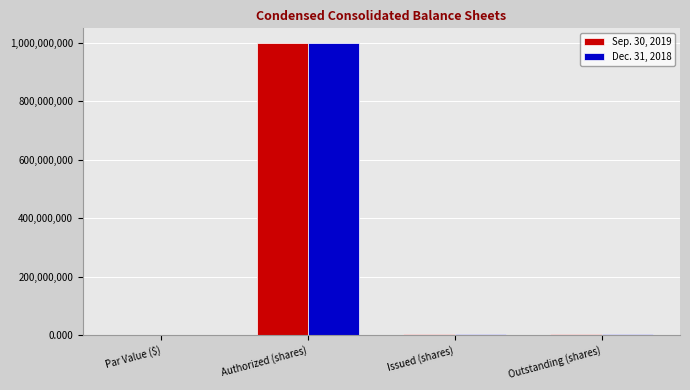

What is the difference between the Sep. 30, 2019 values at Outstanding (shares) and Par Value ($)?

4693290.0